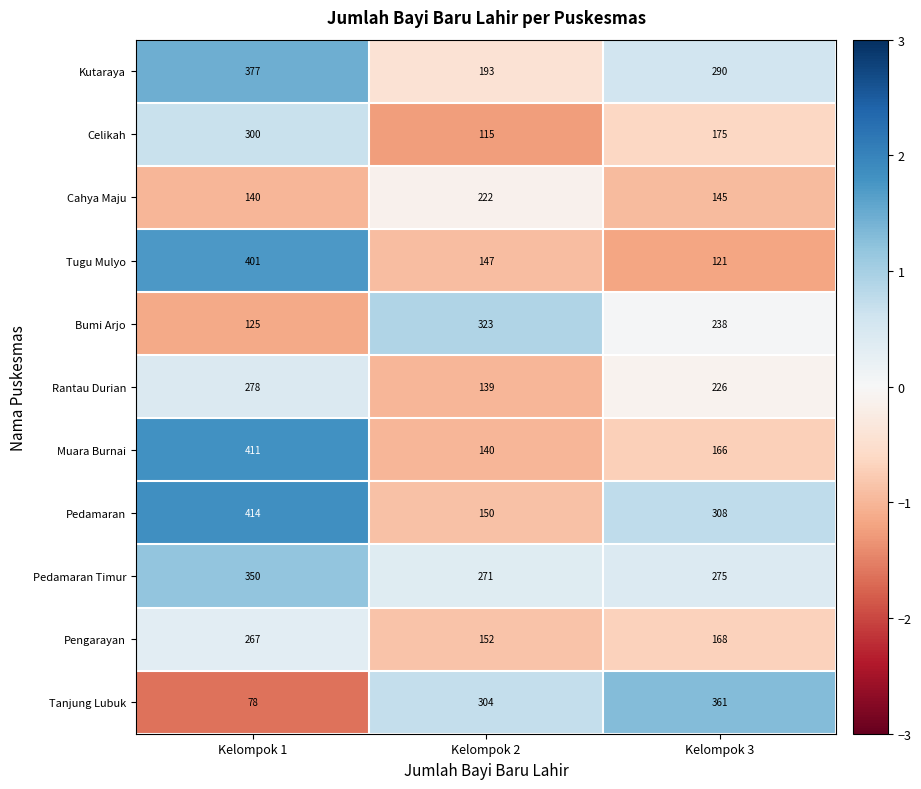

Read the Pedamaran Timur value at Kelompok 1, to the nearest 10.

350